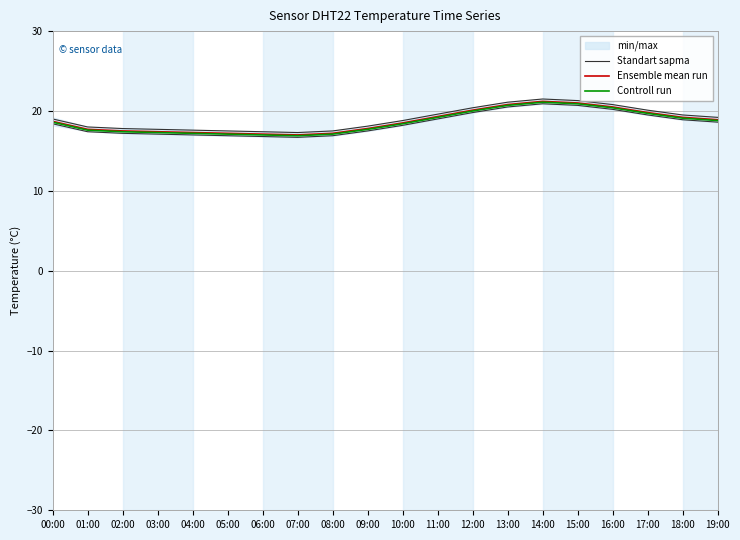

What is the difference between the highest and lowest values at 12:00?

0.4